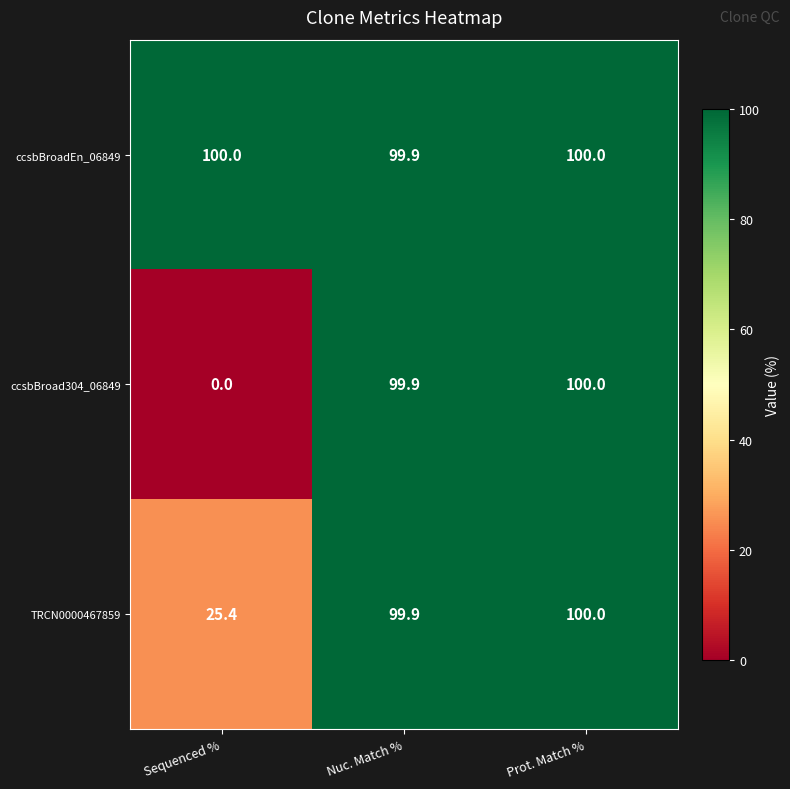

What is the sum of all TRCN0000467859 values?

225.3